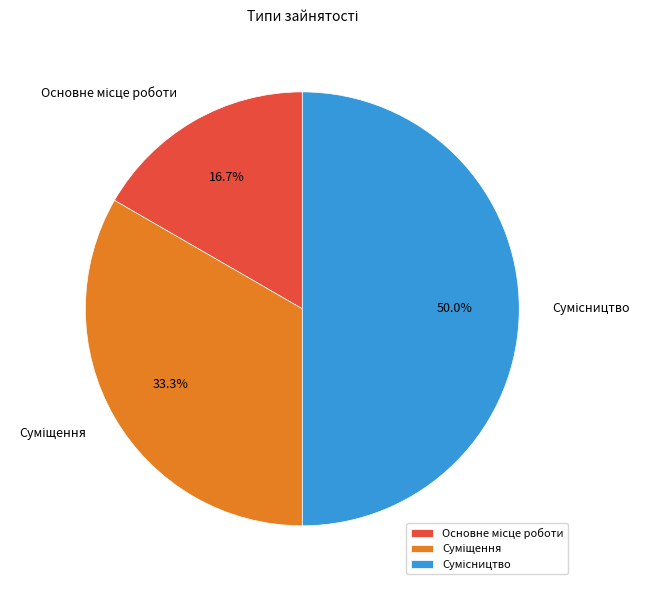

To the nearest percent, what is the difference between the Сумісництво and Суміщення slice percentages?

17%